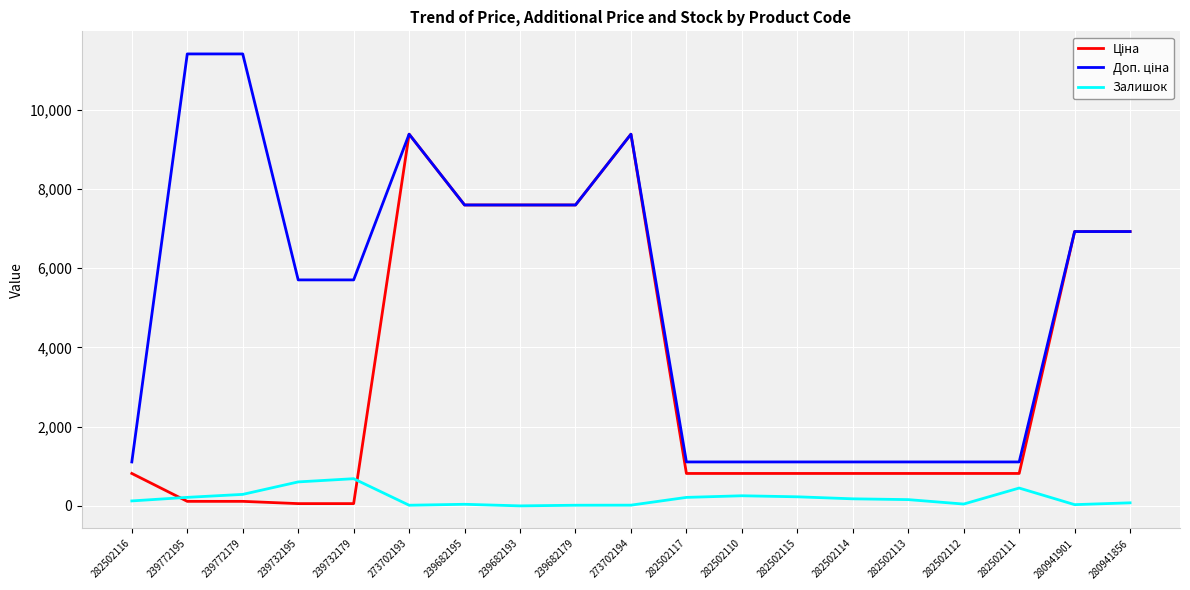

Is this an area chart (filled region under the line)?

No